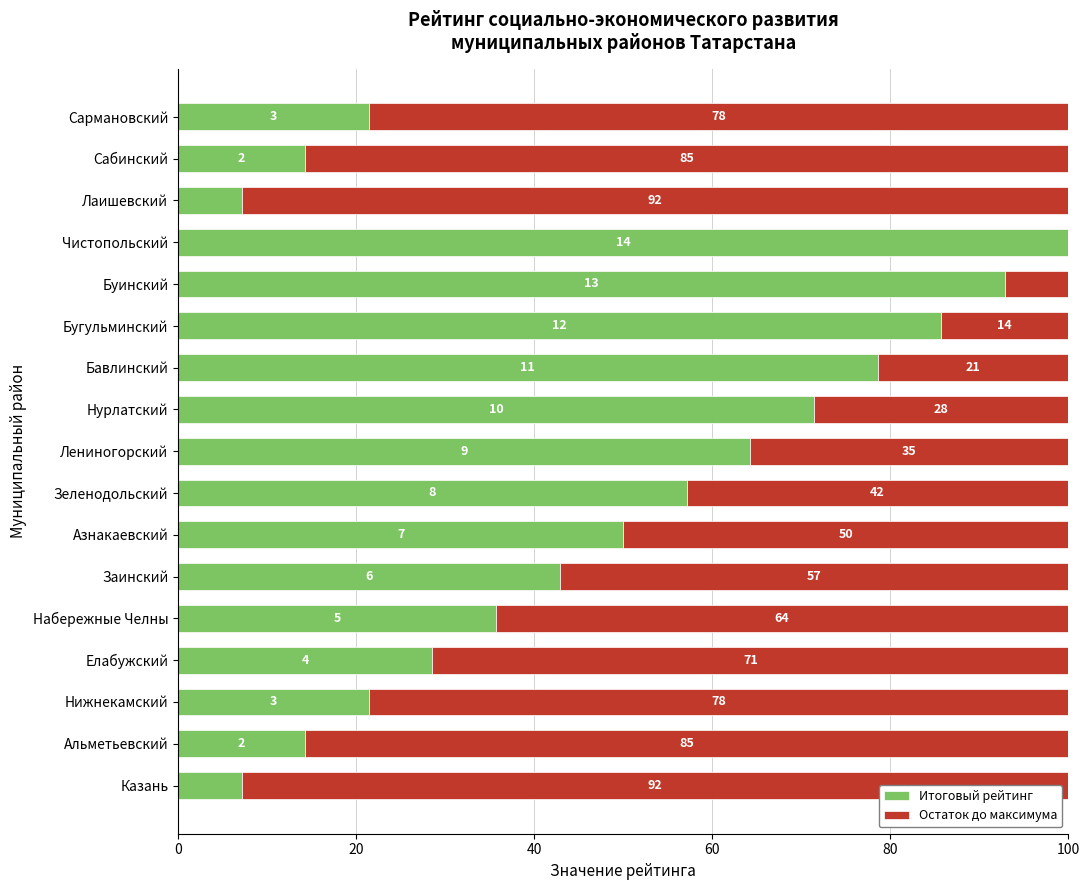

What are all the series names shown in the legend?

Итоговый рейтинг, Остаток до максимума